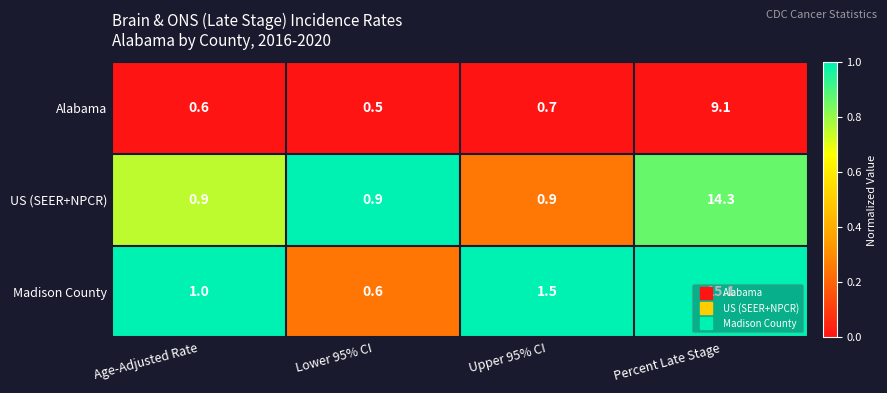

What is the total value across all series at Upper 95% CI?

3.1